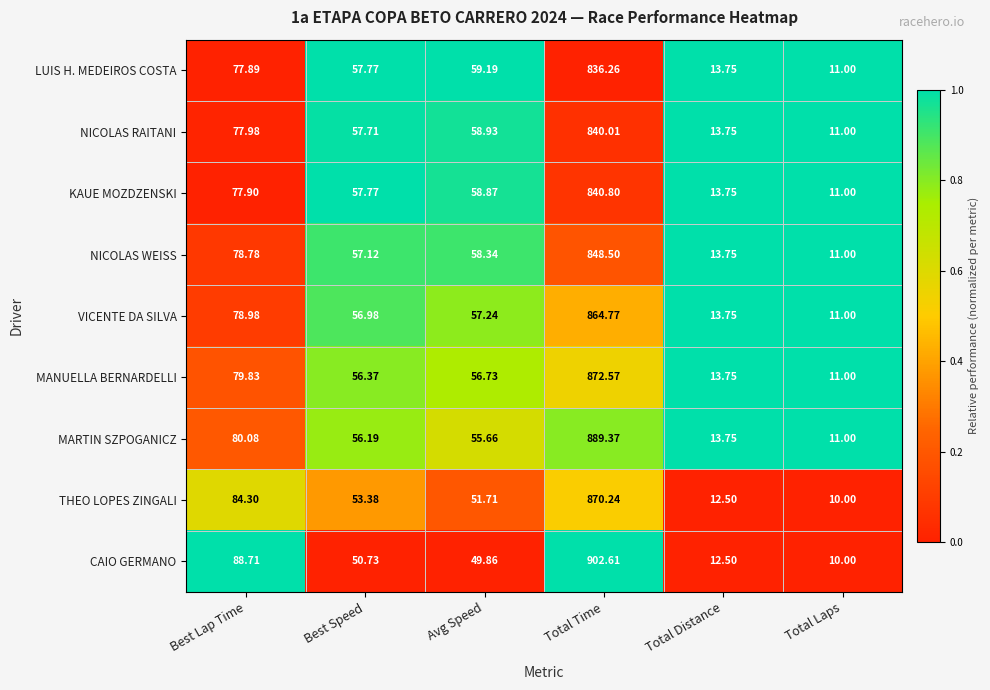

List the labels in order of VICENTE DA SILVA value, smallest first.

Total Laps, Total Distance, Best Speed, Avg Speed, Best Lap Time, Total Time